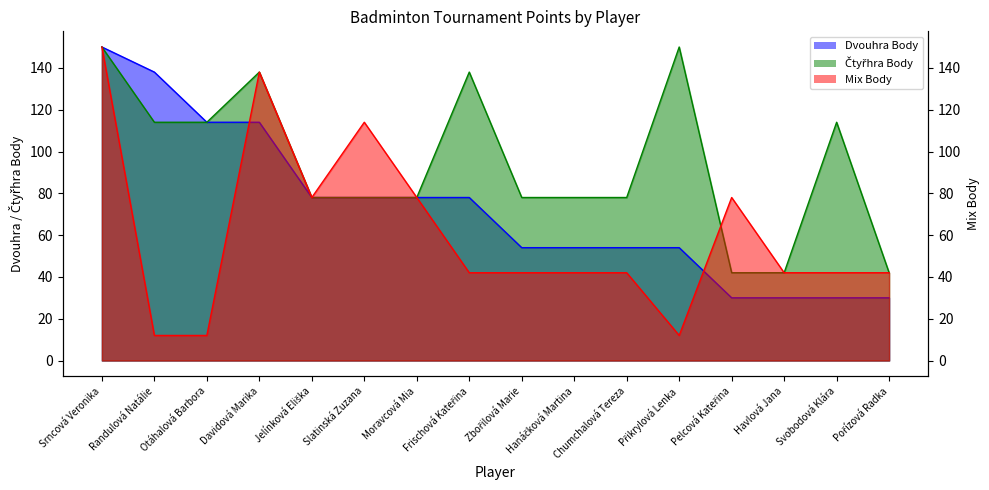

Which series has the largest total across all categories?

Čtyřhra Body